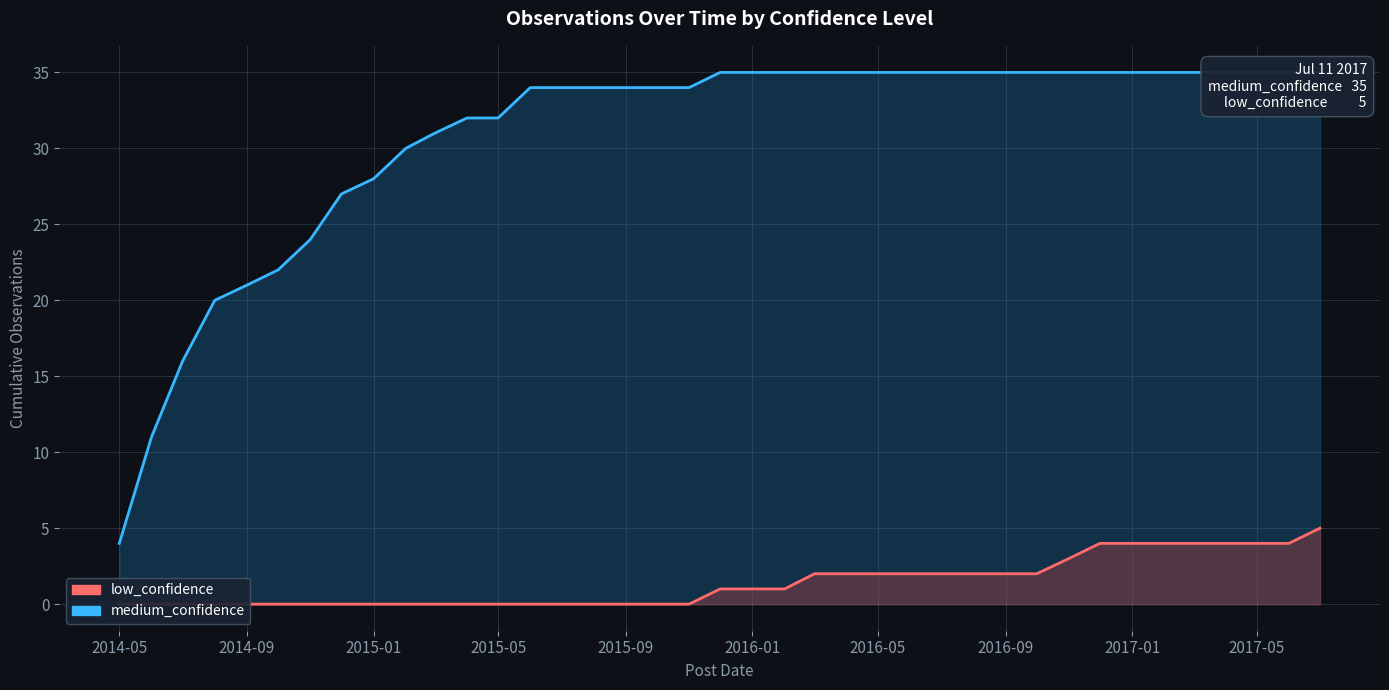

Reading right to left, extract all data points from this chart.

medium_confidence: 35	35	35	35	35	35	35	35	35	35	35	35	35	35	35	35	35	35	35	35	34	34	34	34	34	34	32	32	31	30	28	27	24	22	21	20	16	11	4
low_confidence: 5	4	4	4	4	4	4	4	3	2	2	2	2	2	2	2	2	1	1	1	0	0	0	0	0	0	0	0	0	0	0	0	0	0	0	0	0	0	0